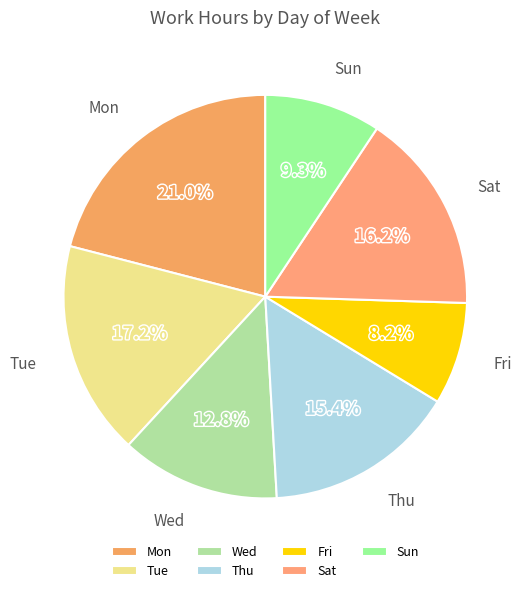

Which slice is the smallest?

Fri